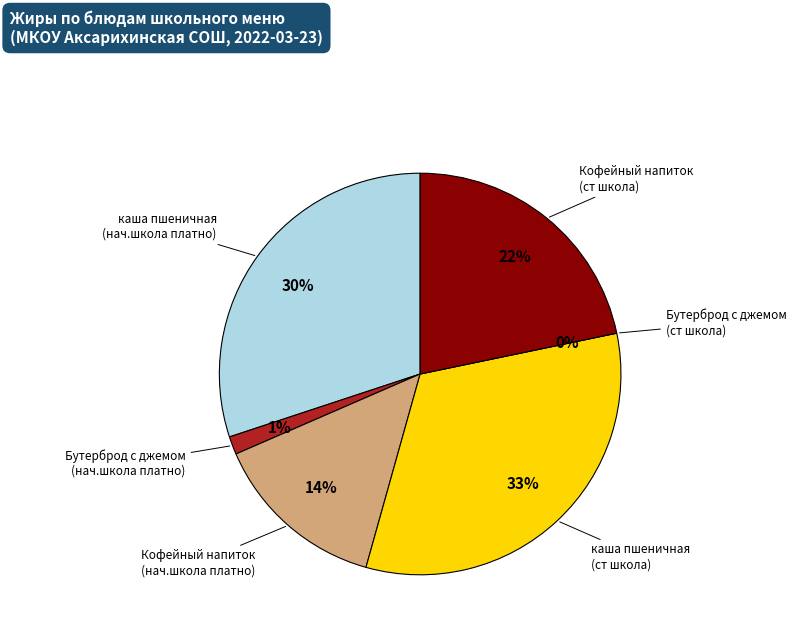

Which category has the biggest portion of the pie?

каша пшеничная молочная с маслом (ст школа)